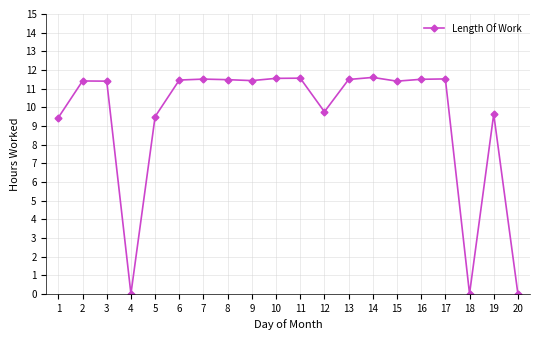

What is the maximum value shown in the chart?

11.6